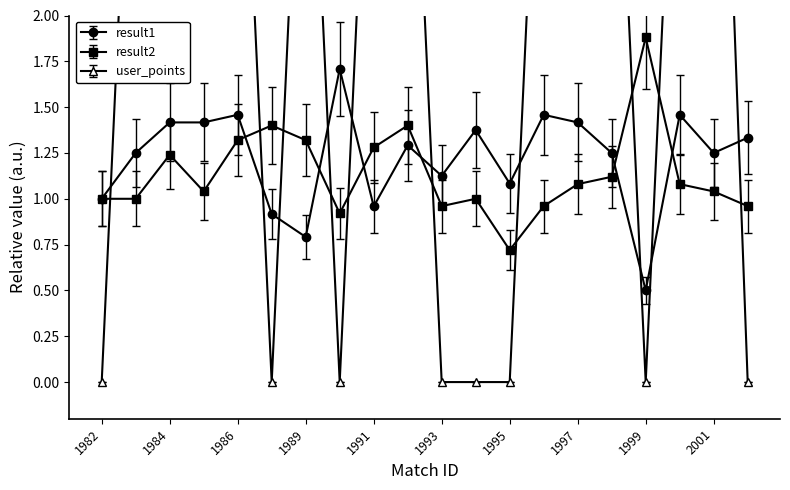

Between 1985 and 2002, which series saw the biggest shift?

user_points